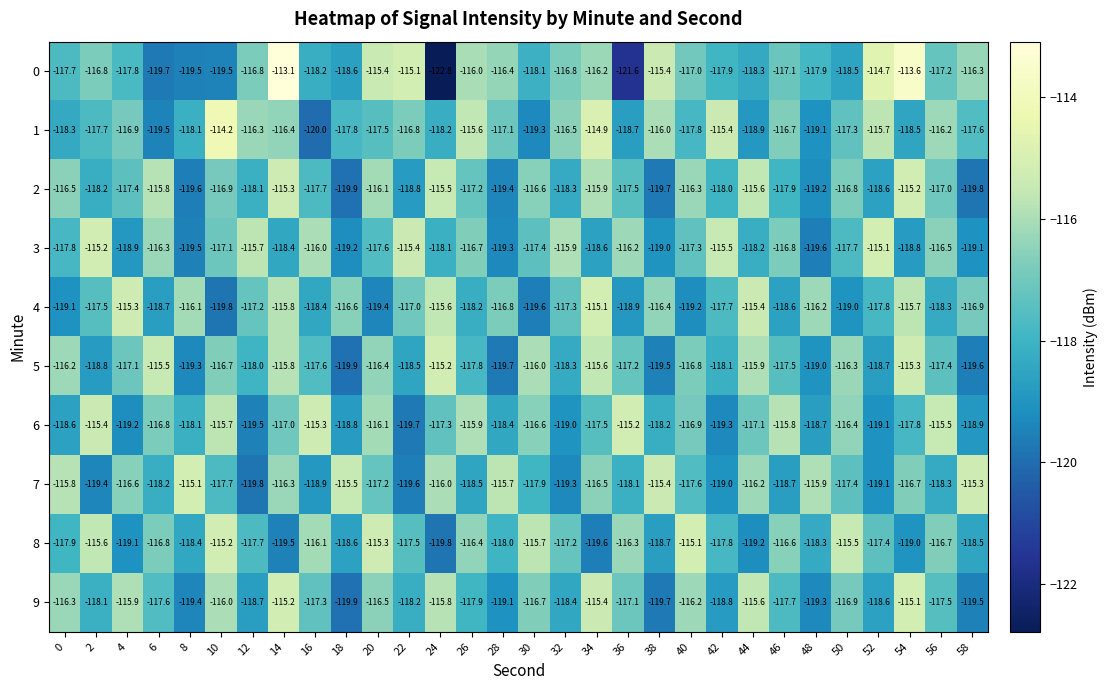

At which category does the chart reach its minimum across all series?

24